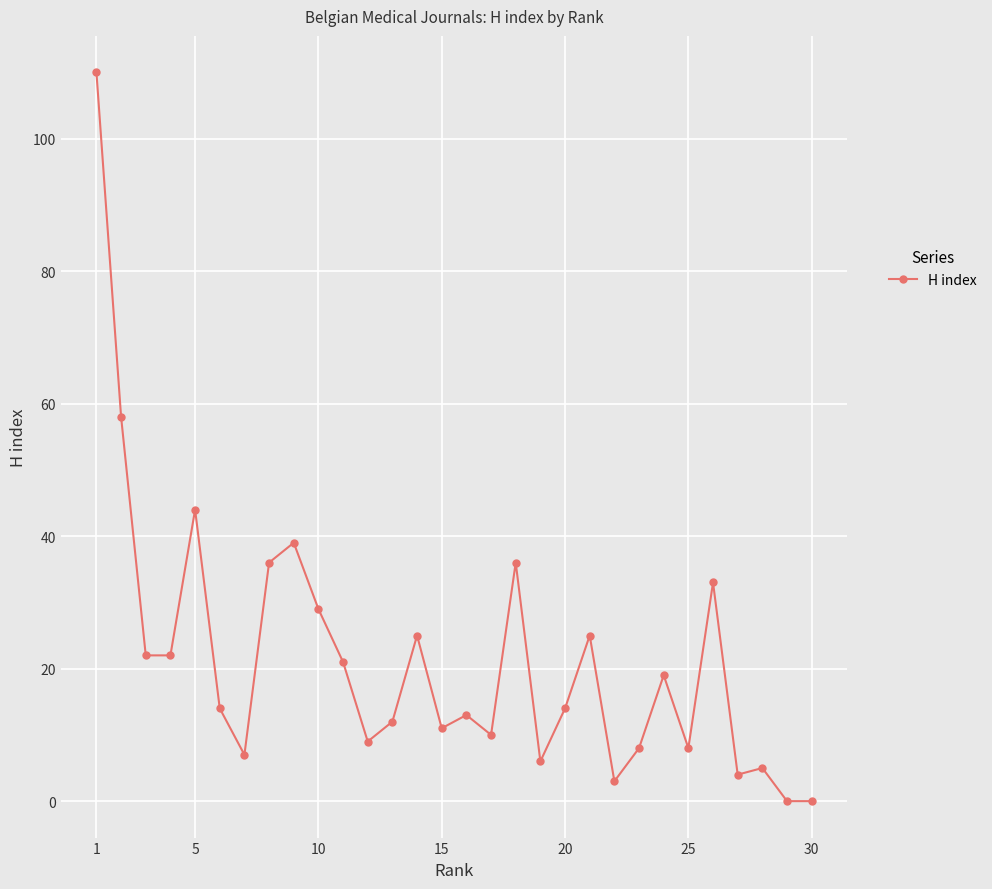

Count the number of data series in this chart.

1